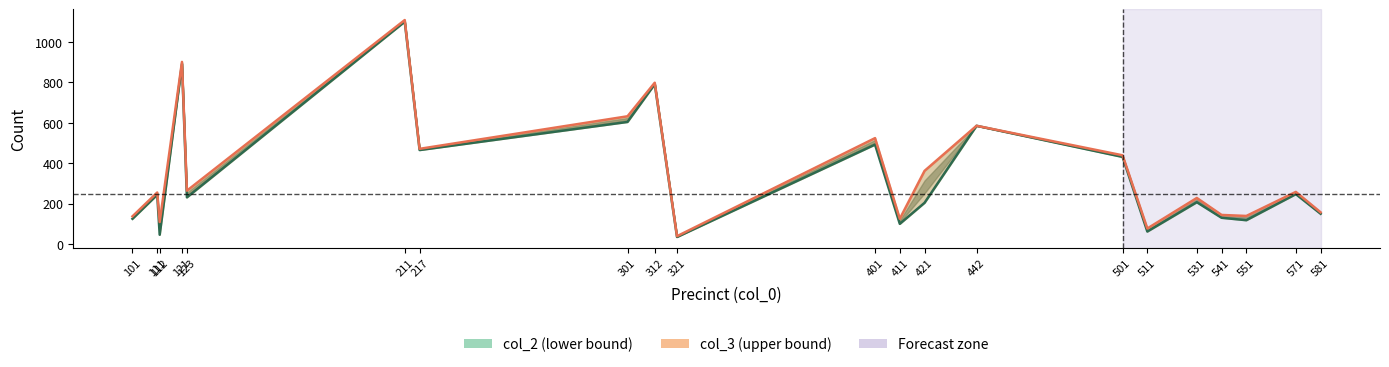

Rank the categories by col_2 value from lowest to highest.

321, 112, 511, 411, 551, 101, 541, 581, 421, 531, 123, 111, 571, 501, 217, 401, 442, 301, 312, 121, 211